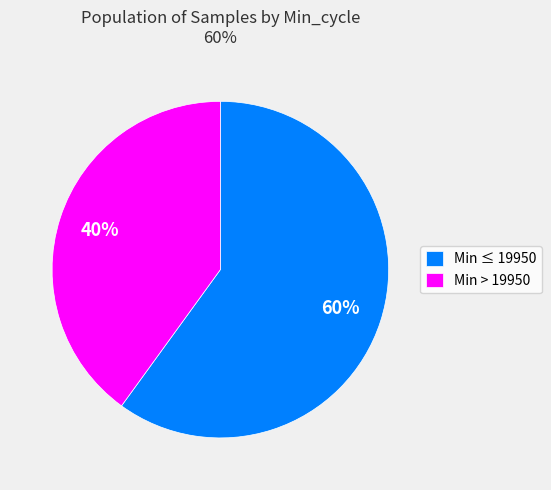

What percentage is the Min ≤ 19950 slice, to the nearest percent?

60%